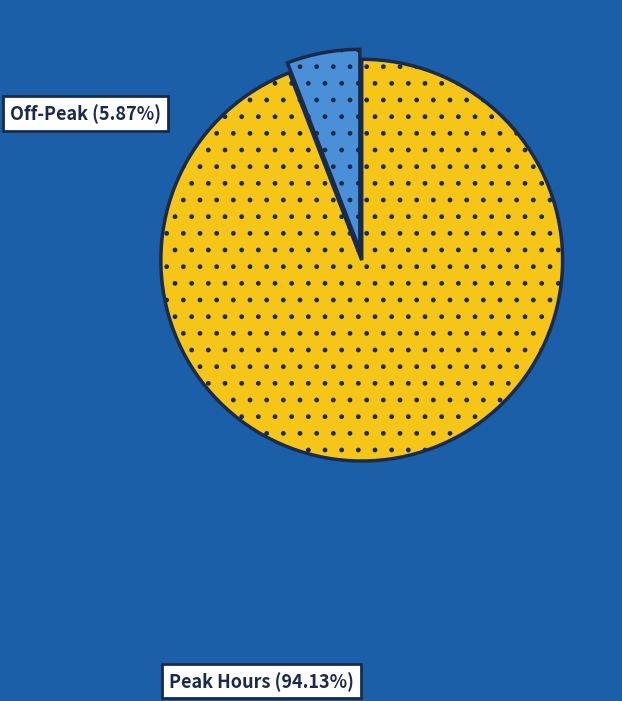

Is there any slice that represents more than half of the pie?

Yes